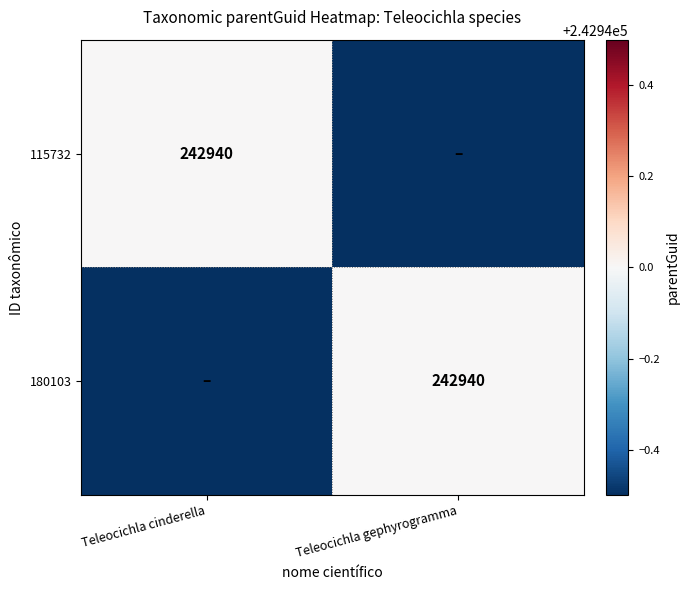

Is it true that 180103 equals 363626 at Teleocichla gephyrogramma?

False